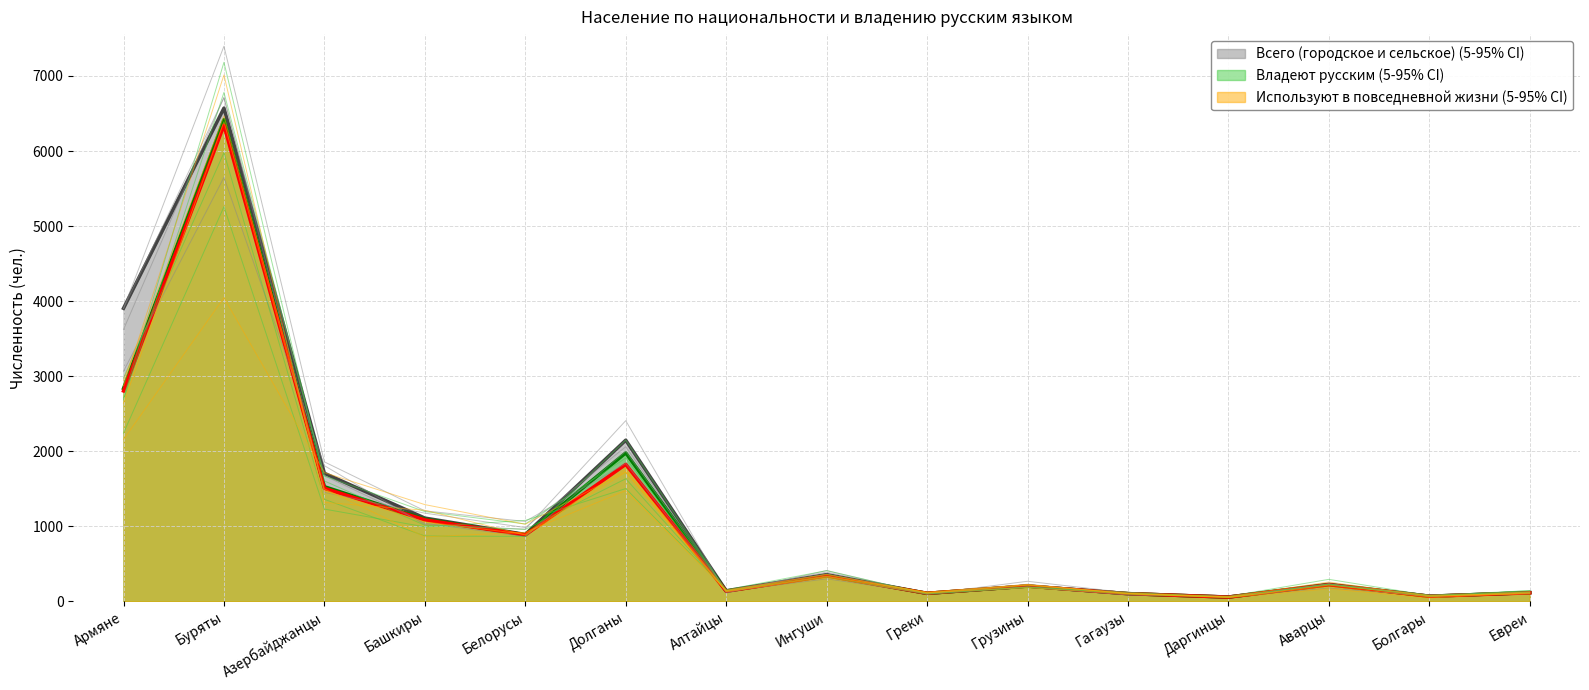

What is the total value across all series at Башкиры?

3288